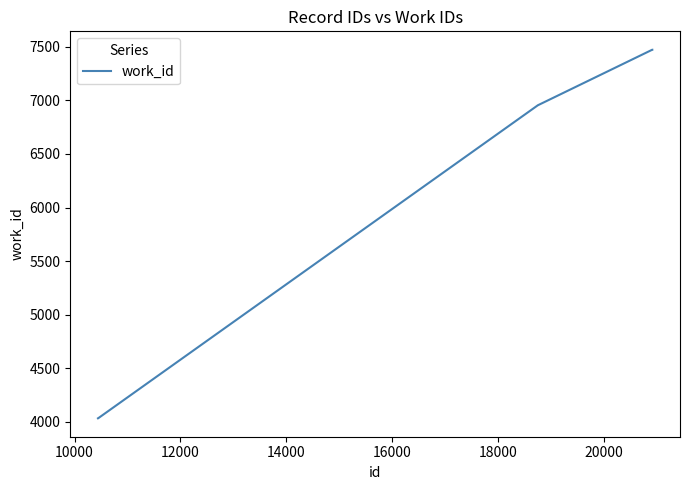

What is the smallest value displayed?

4033